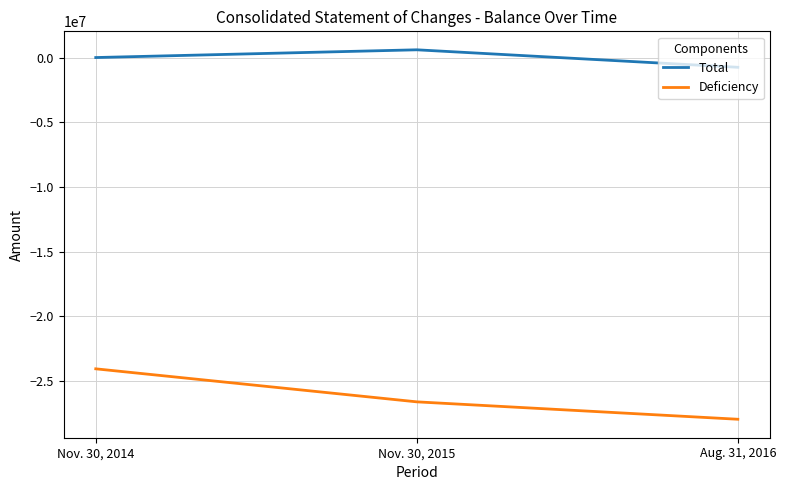

What is the approximate value of Deficiency at Nov. 30, 2015, to the nearest 10?

-26593210